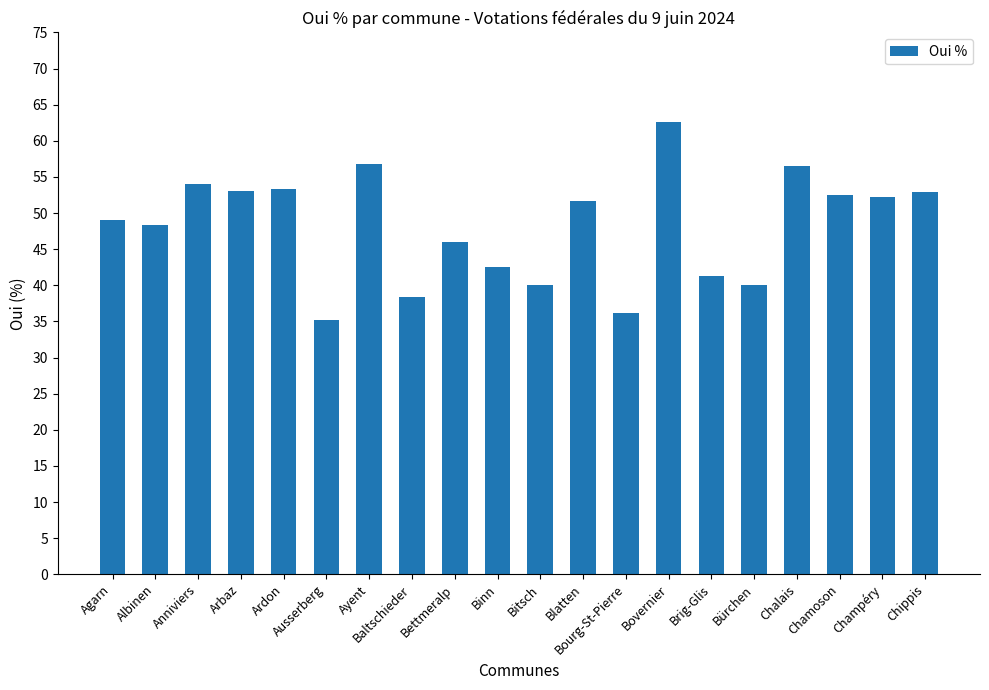

True or false: the data shows 40.1 at Bürchen.

True